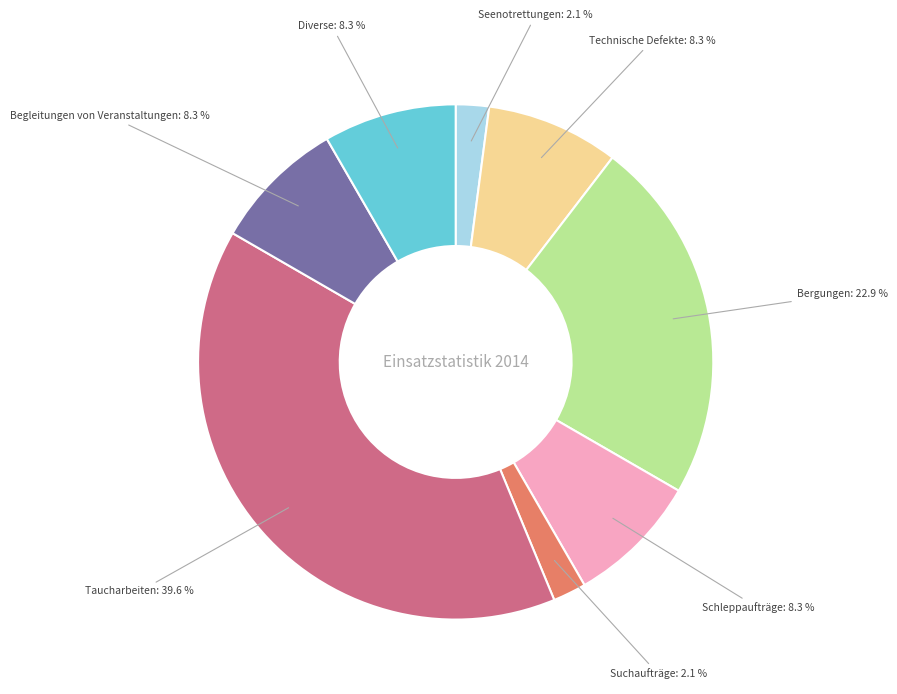

Count the number of slices in the pie.

8